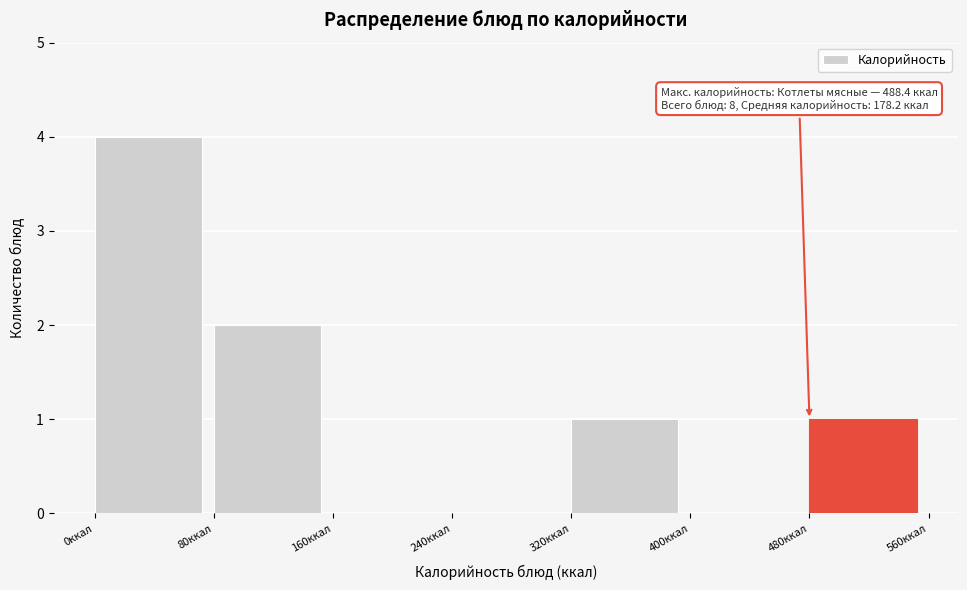

Which range on the x-axis has the tallest bar?

0 to 80